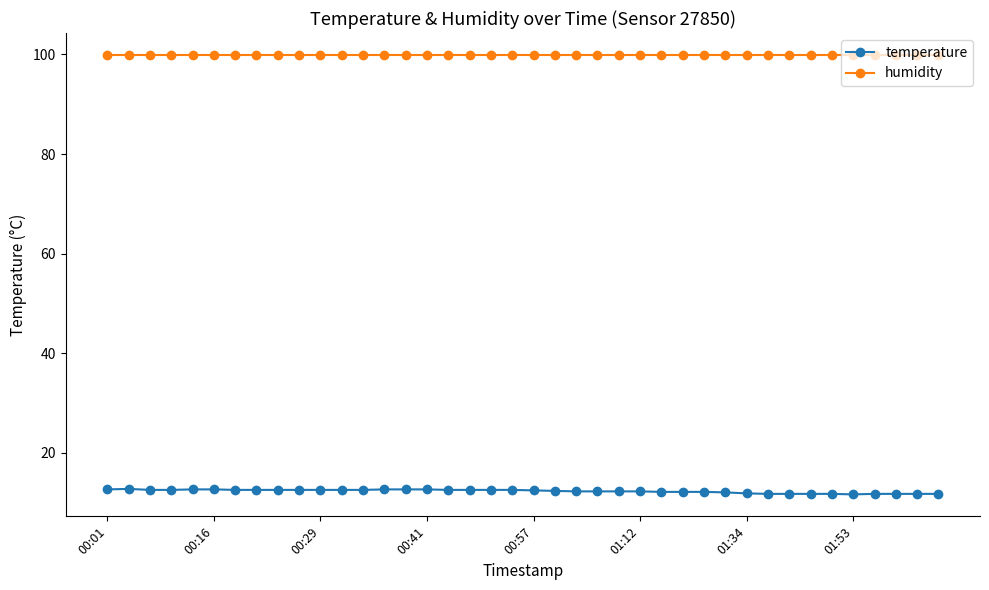

What is the average value of the temperature series?

12.2